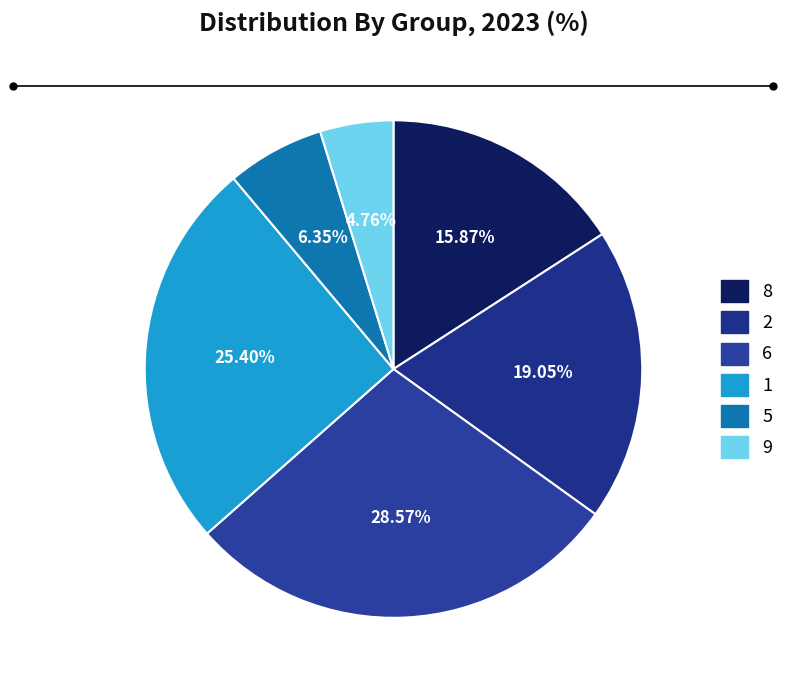

Does 2 represent more than half of the total?

No